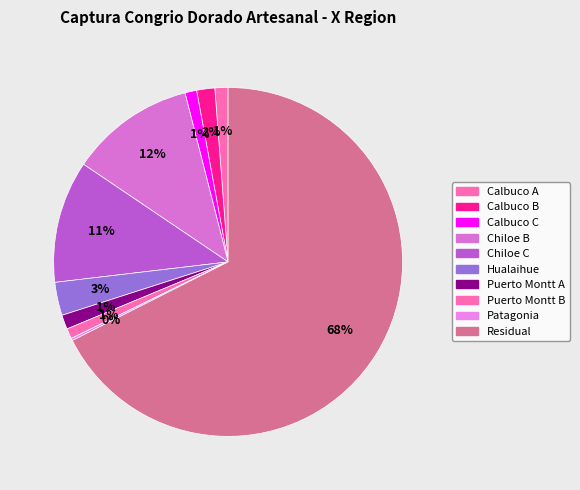

Is there any slice that represents more than half of the pie?

Yes